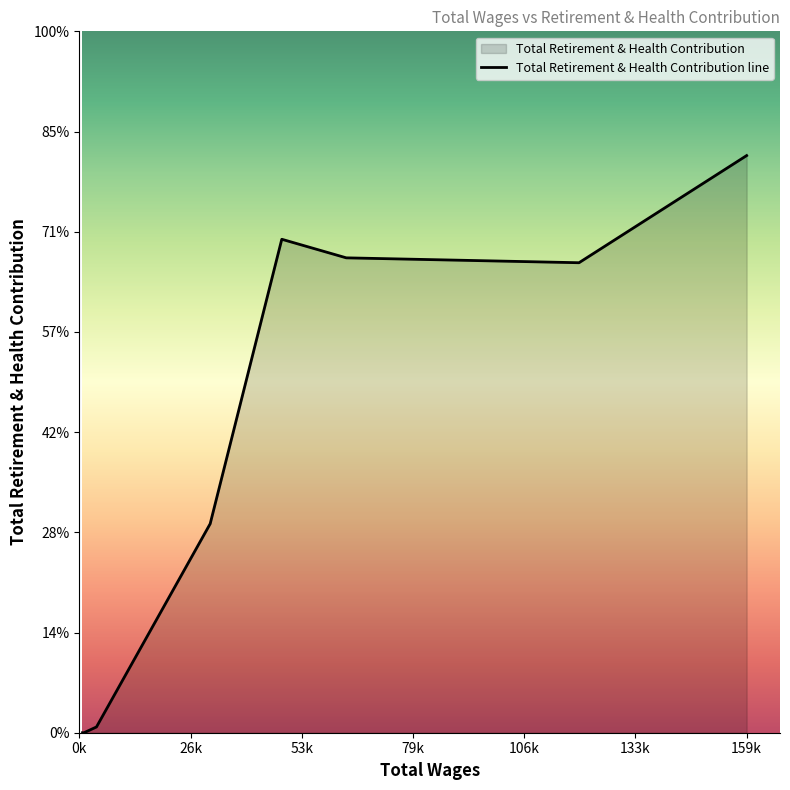

What is the sum of all values?

111289